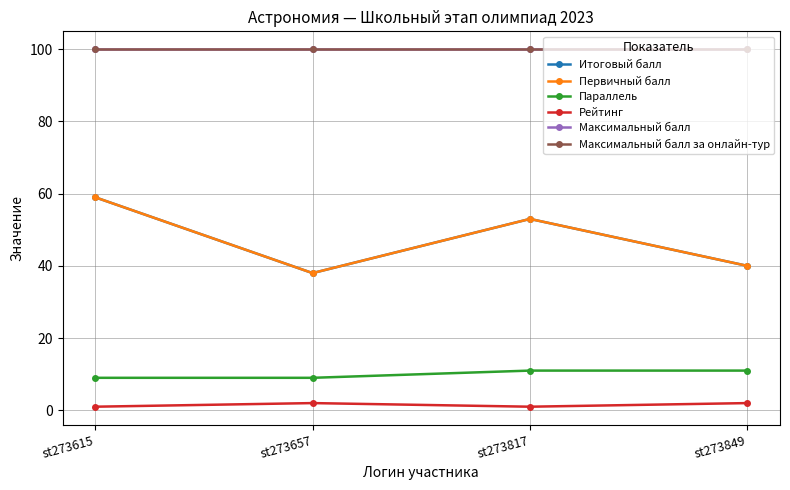

Which series has the largest total across all categories?

Максимальный балл